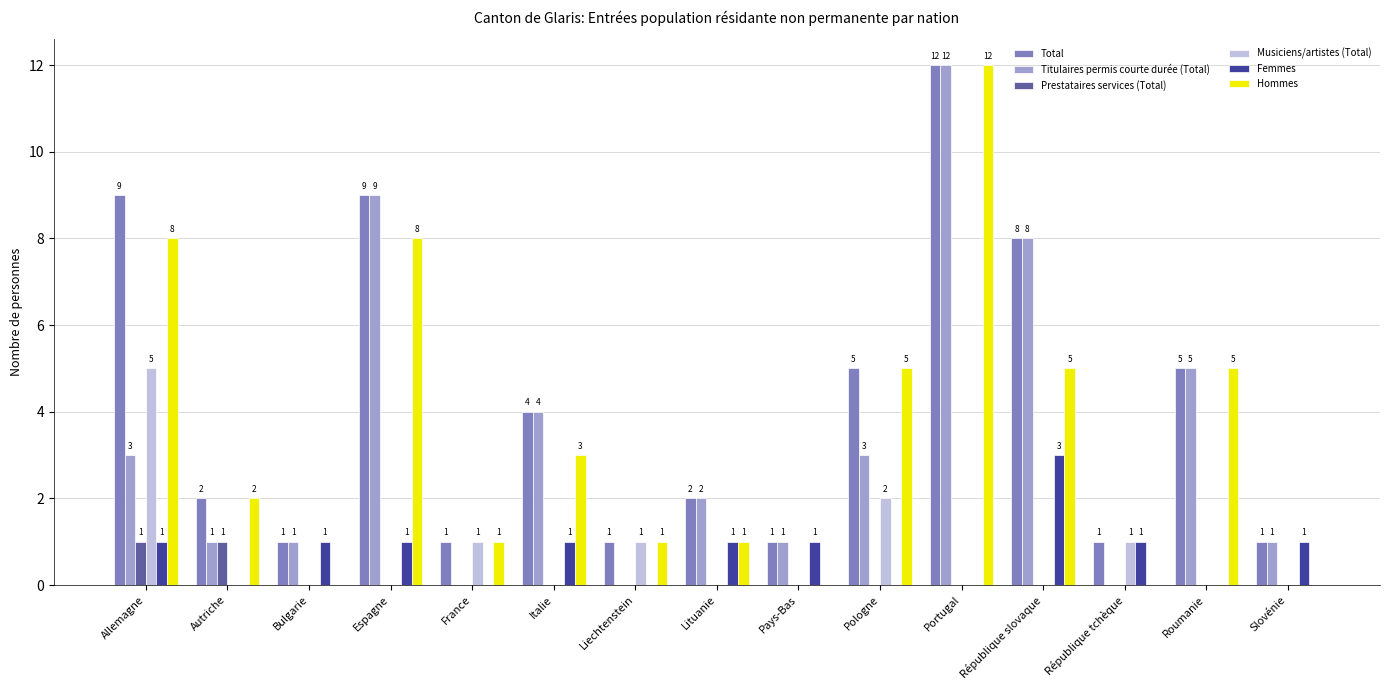

Where does the Total series first go above 2?

Allemagne